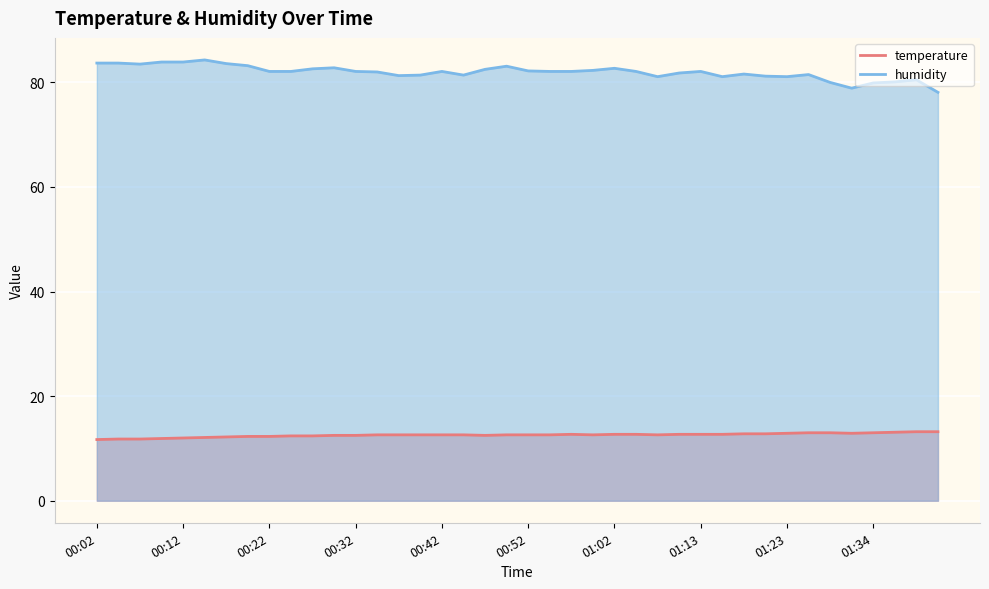

Does the chart display data point markers on the line(s)?

No